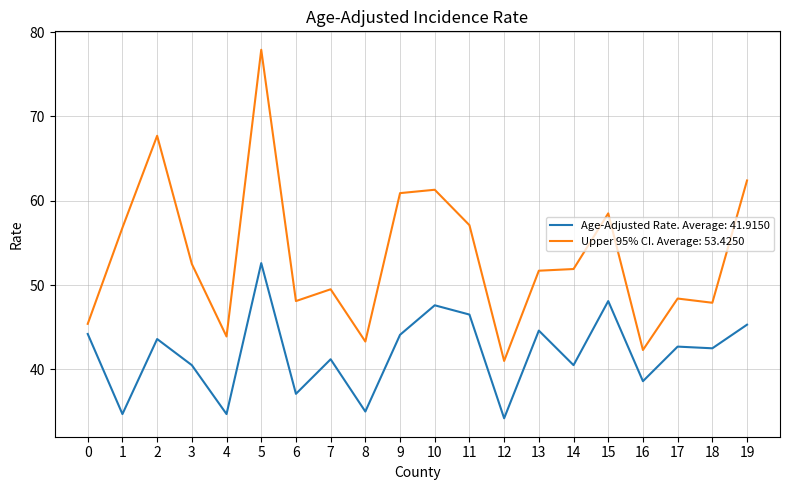

The Upper 95% CI. Average: 53.4250 series shows 87.4 at 1. True or false?

False